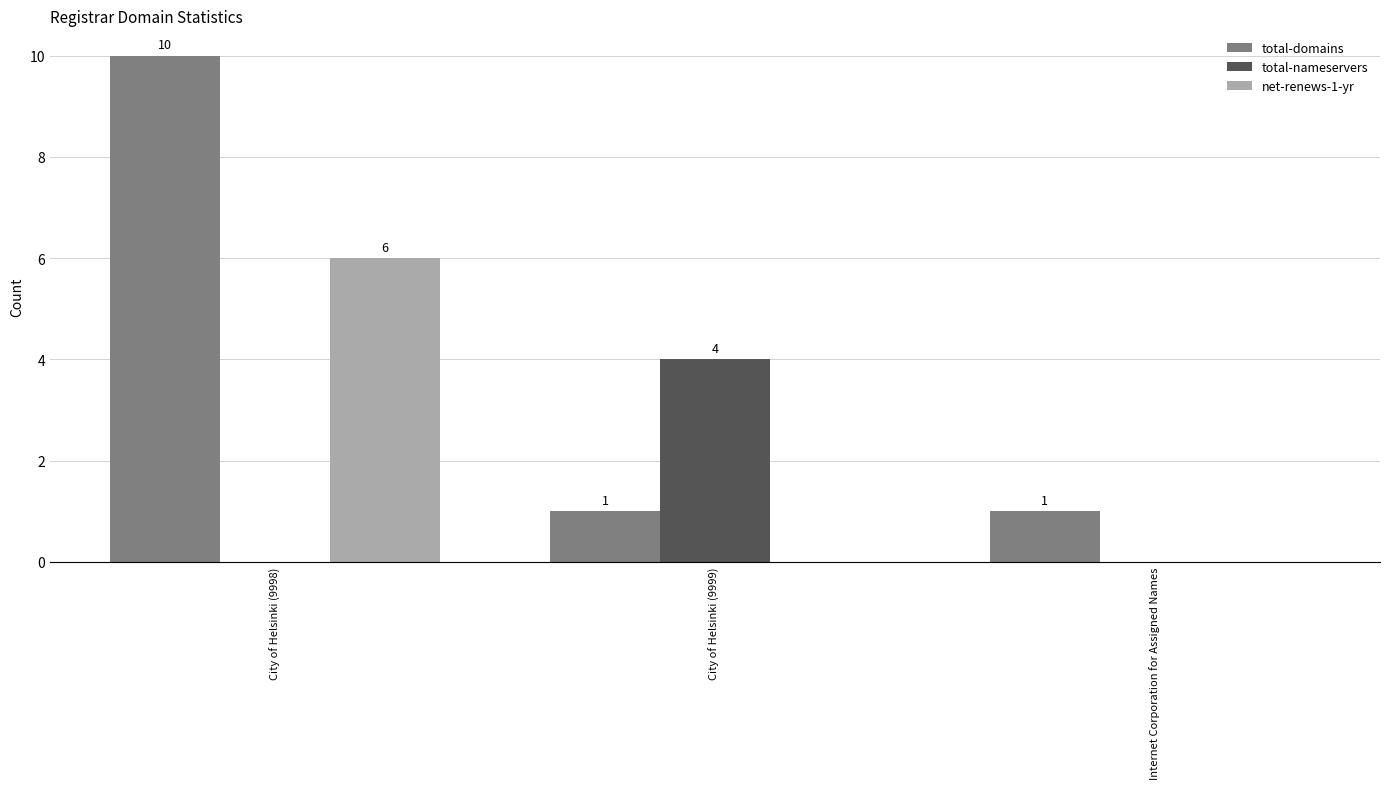

Reading right to left, extract all data points from this chart.

total-domains: 1	1	10
total-nameservers: 0	4	0
net-renews-1-yr: 0	0	6